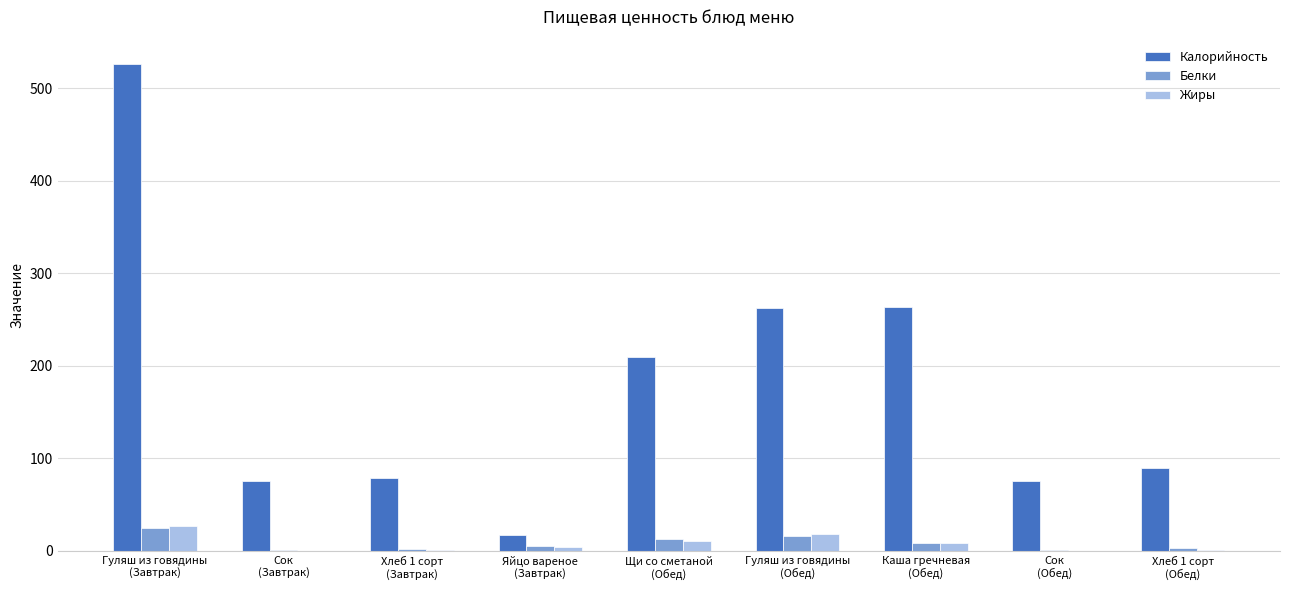

Are the bars grouped side by side (vs. stacked)?

Yes